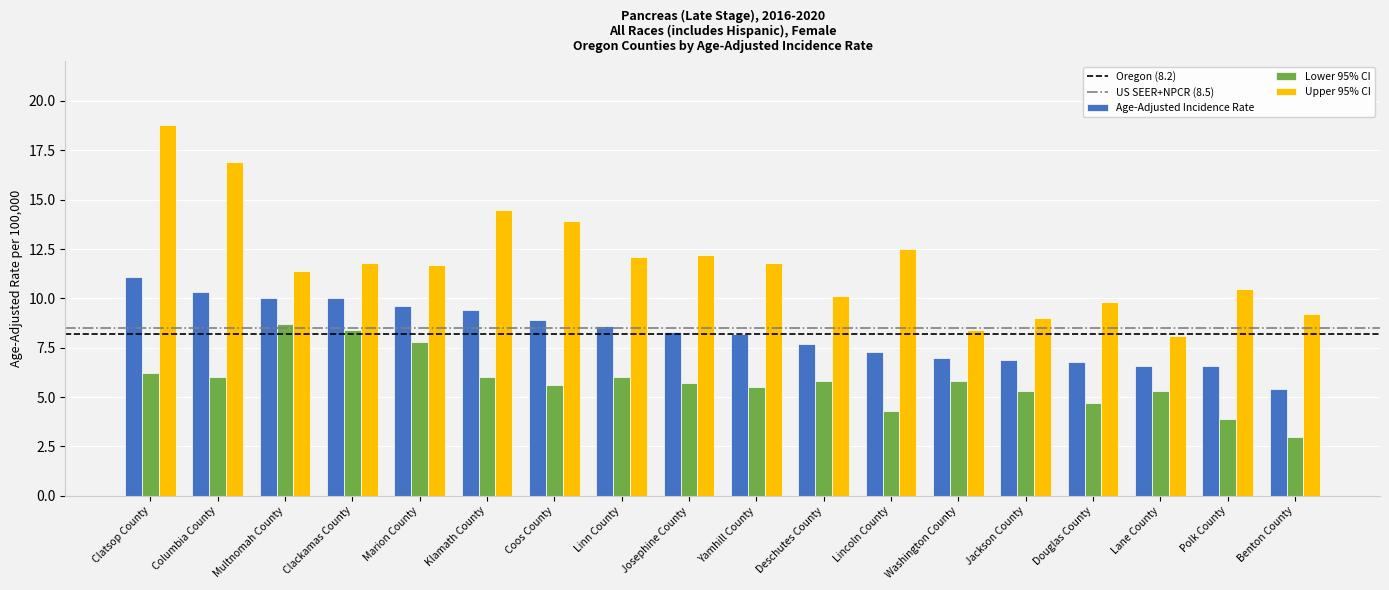

True or false: Upper 95% CI has a value of 8.2 at Lincoln County.

False